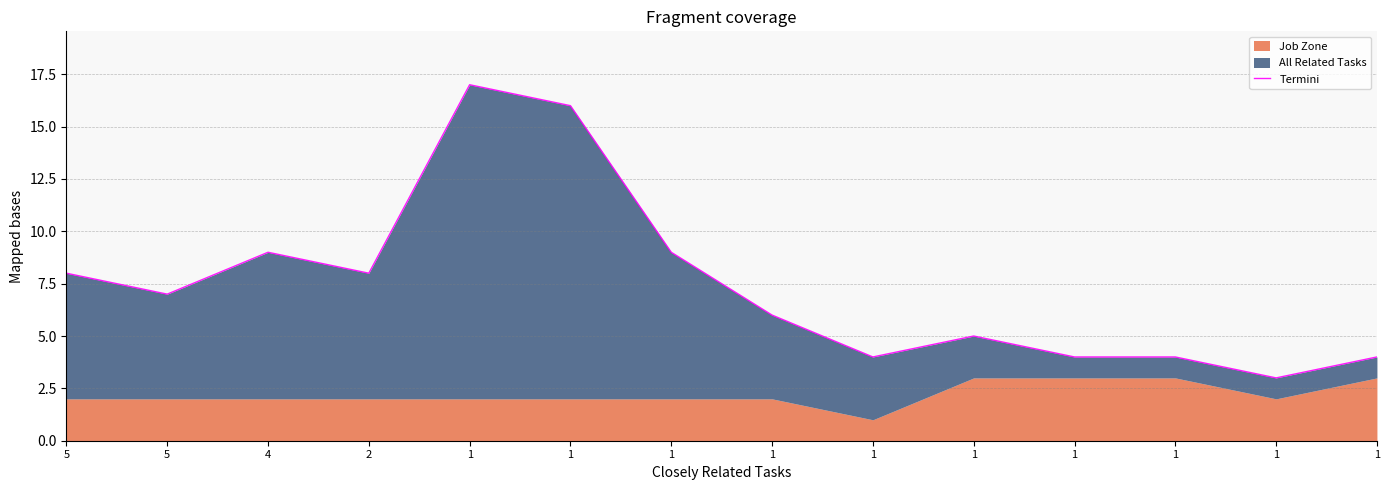

What is the maximum value shown in the chart?

17